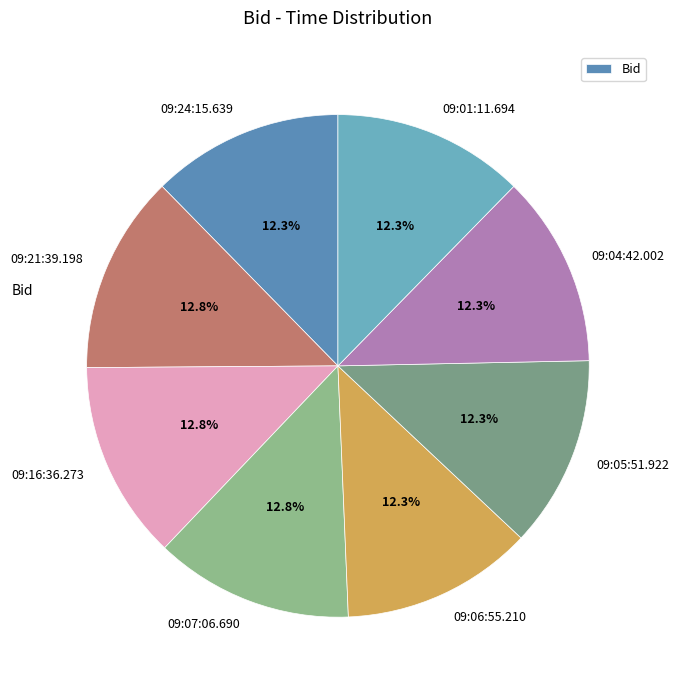

Rank the categories by value from highest to lowest.

09:21:39.198, 09:16:36.273, 09:07:06.690, 09:24:15.639, 09:06:55.210, 09:05:51.922, 09:04:42.002, 09:01:11.694